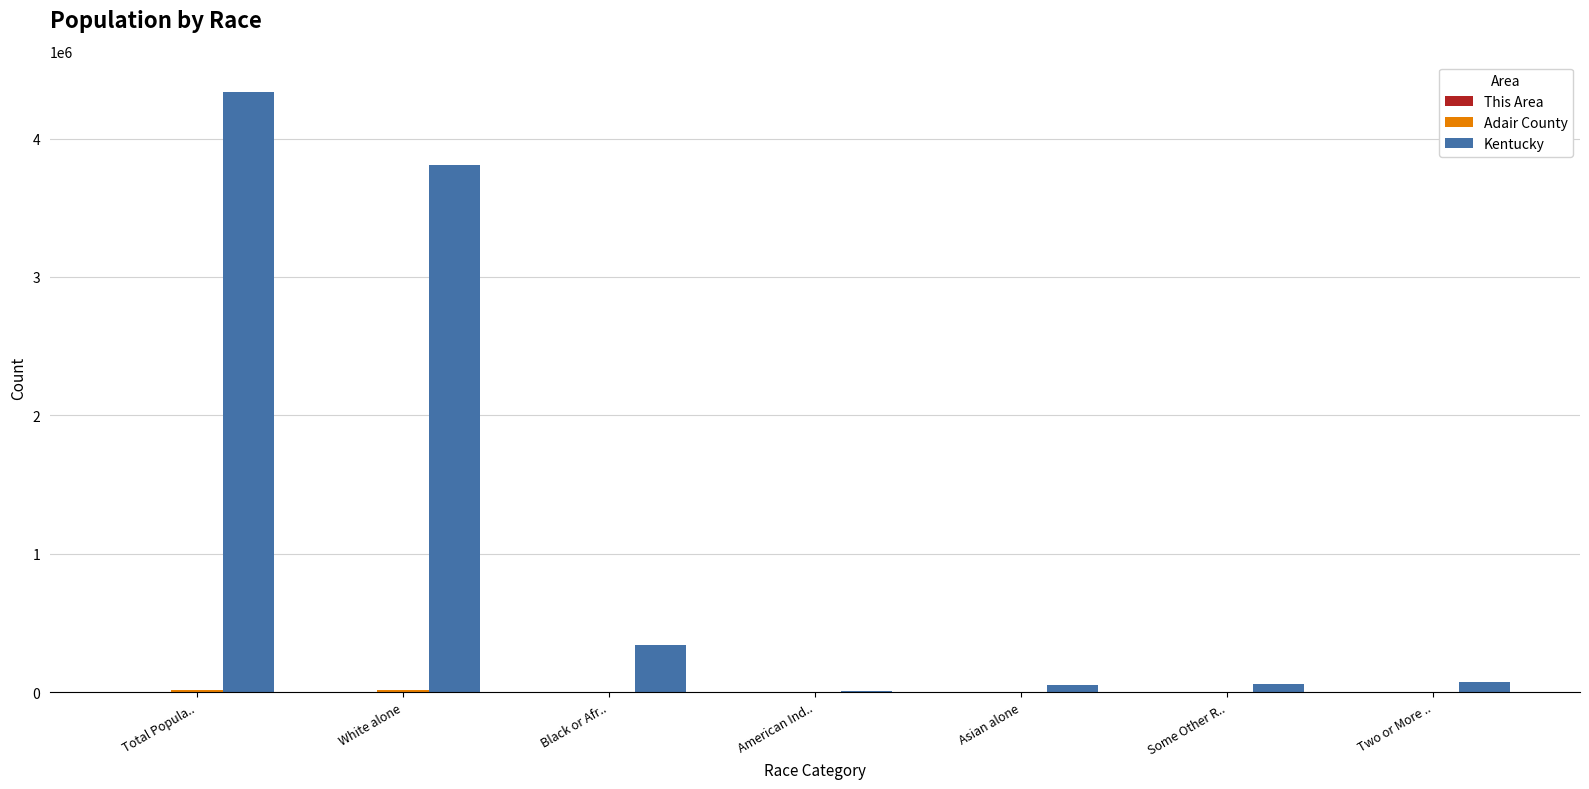

Which label corresponds to the largest value in the chart?

Total Popula..